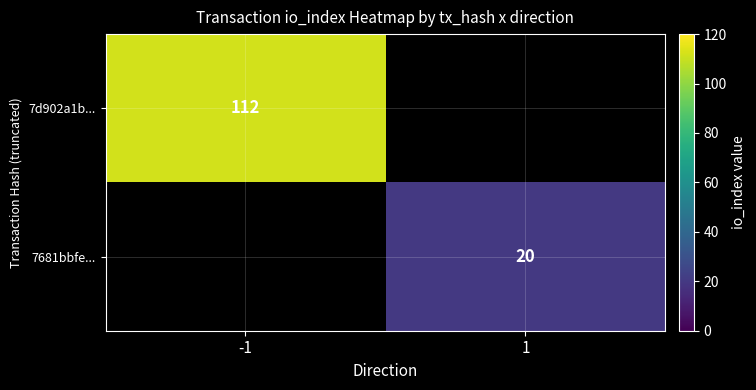

Is the value of 7681bbfe... at 1 greater than the value of 7d902a1b... at -1?

No